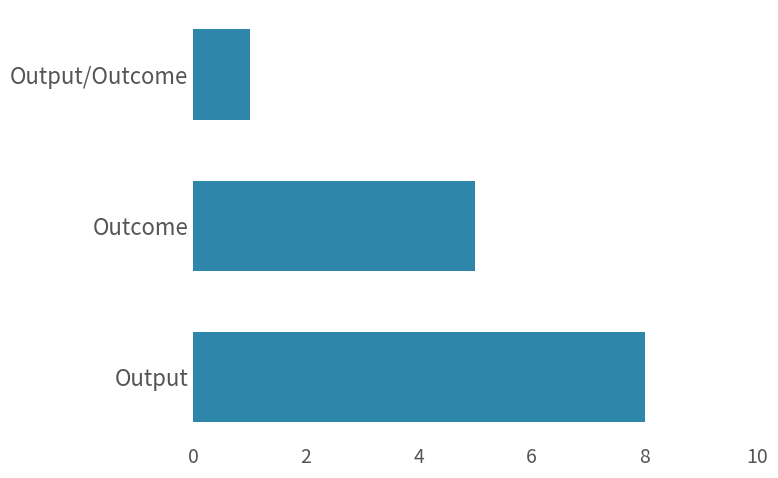

Is it true that the value at Output/Outcome is 0?

False